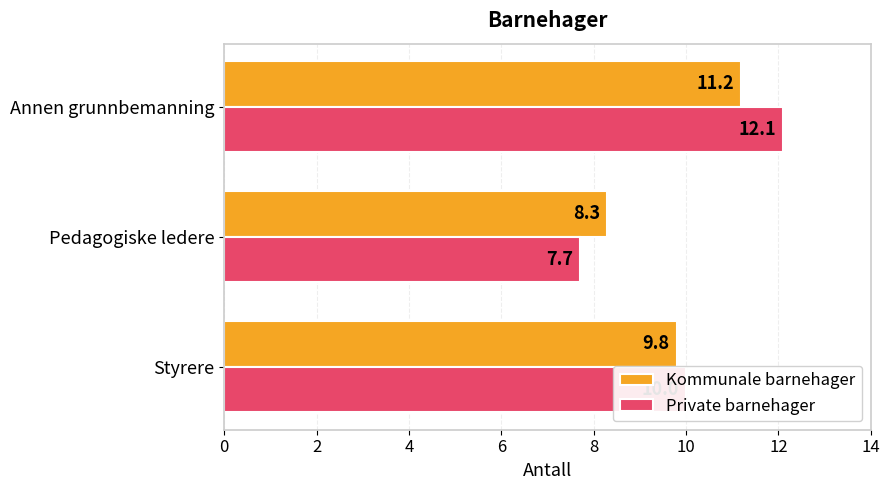

List the labels in order of Kommunale barnehager value, smallest first.

Pedagogiske ledere, Styrere, Annen grunnbemanning